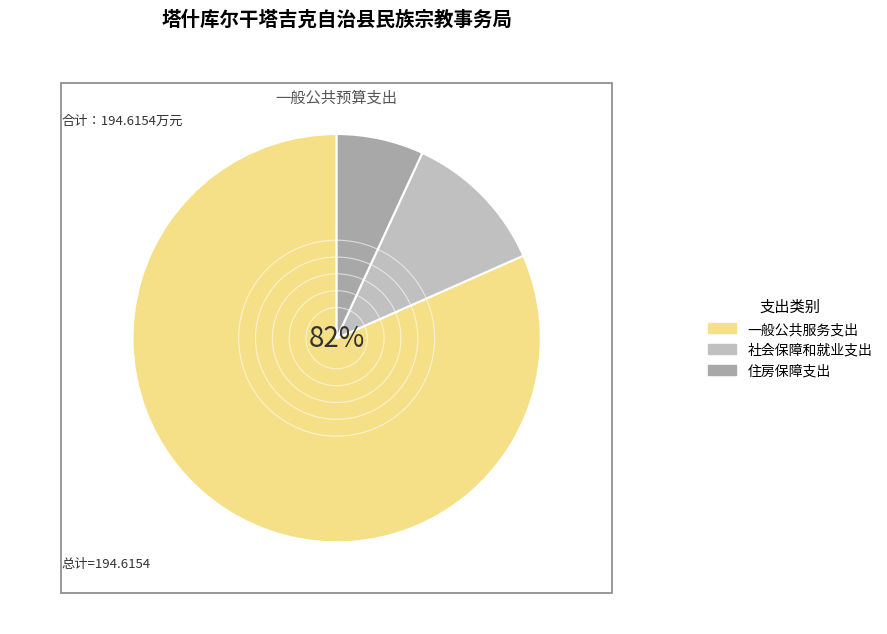

Which has a higher value, 住房保障支出 or 社会保障和就业支出?

社会保障和就业支出